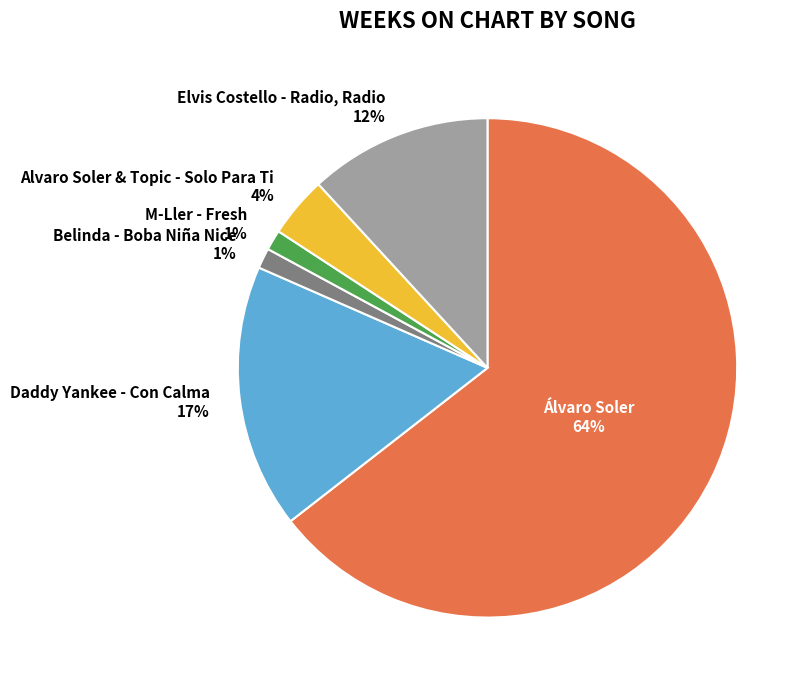

How many segments does this pie chart have?

6